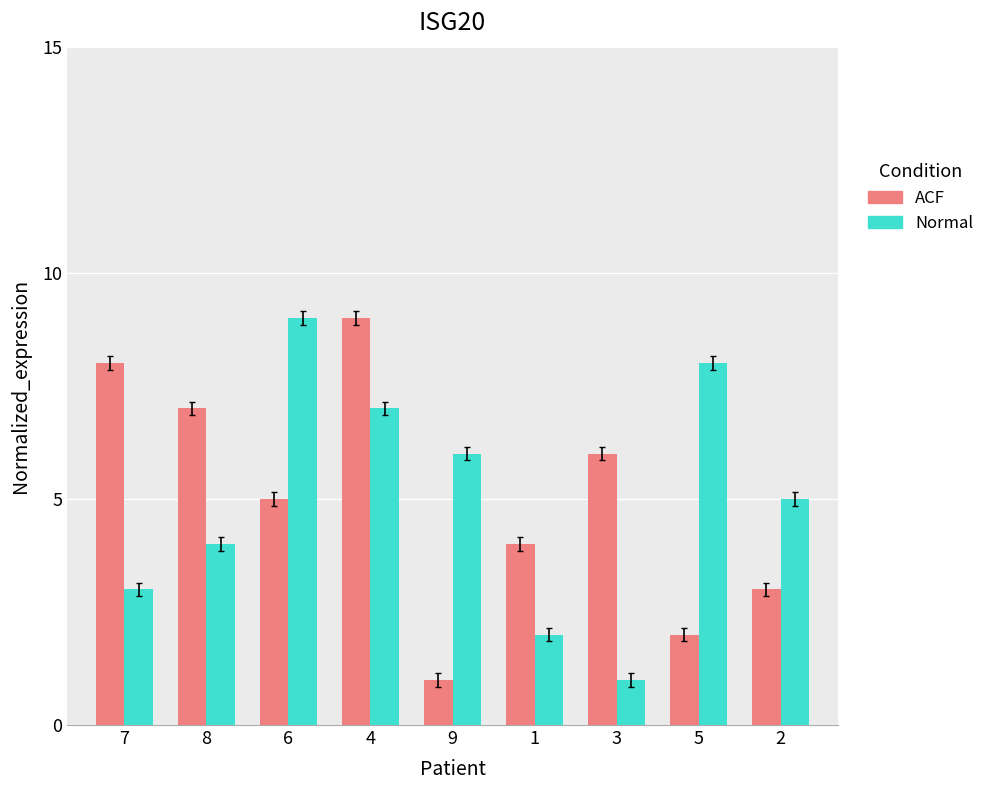

What is the label of the 3rd bar from the left?

6